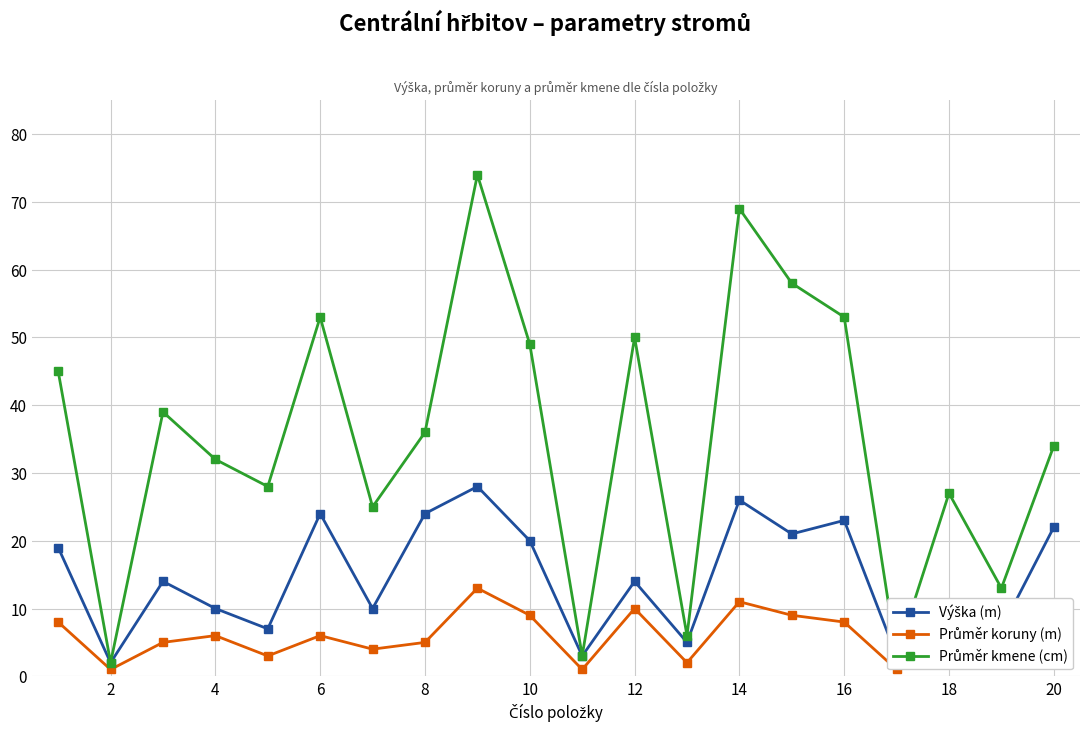

What is the greatest value displayed?

74